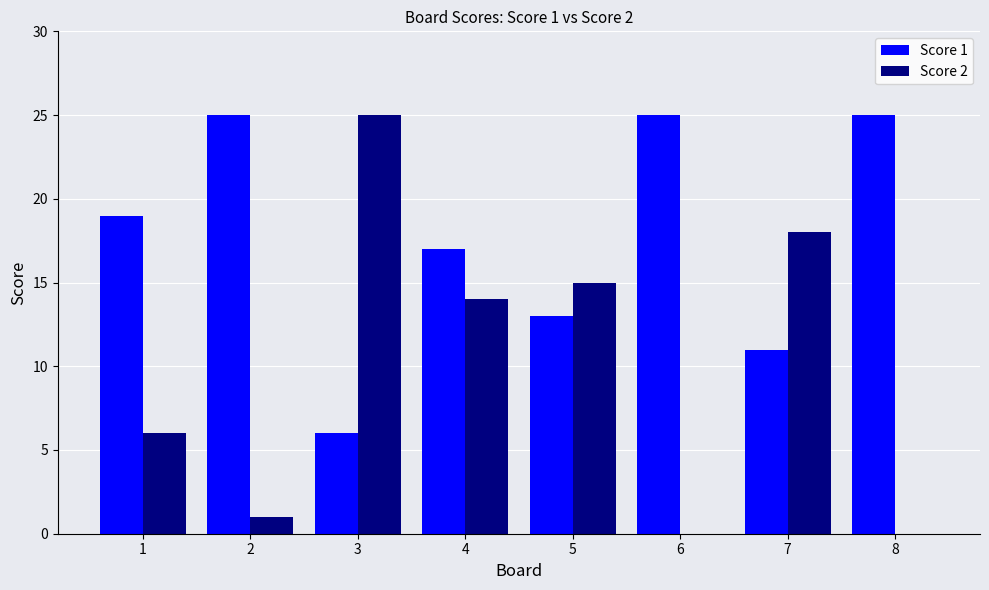

True or false: Score 1 has a value of 25 at 8.

True